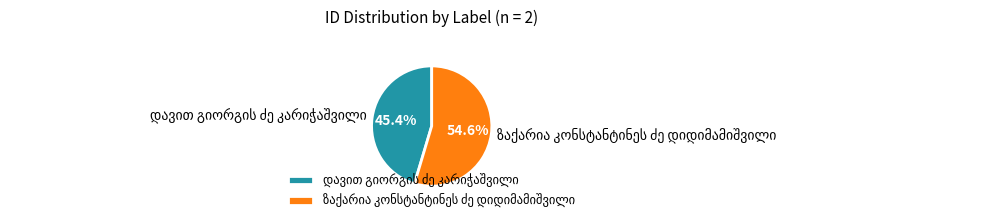

To the nearest percent, what is the difference between the largest and smallest slice percentages?

9%